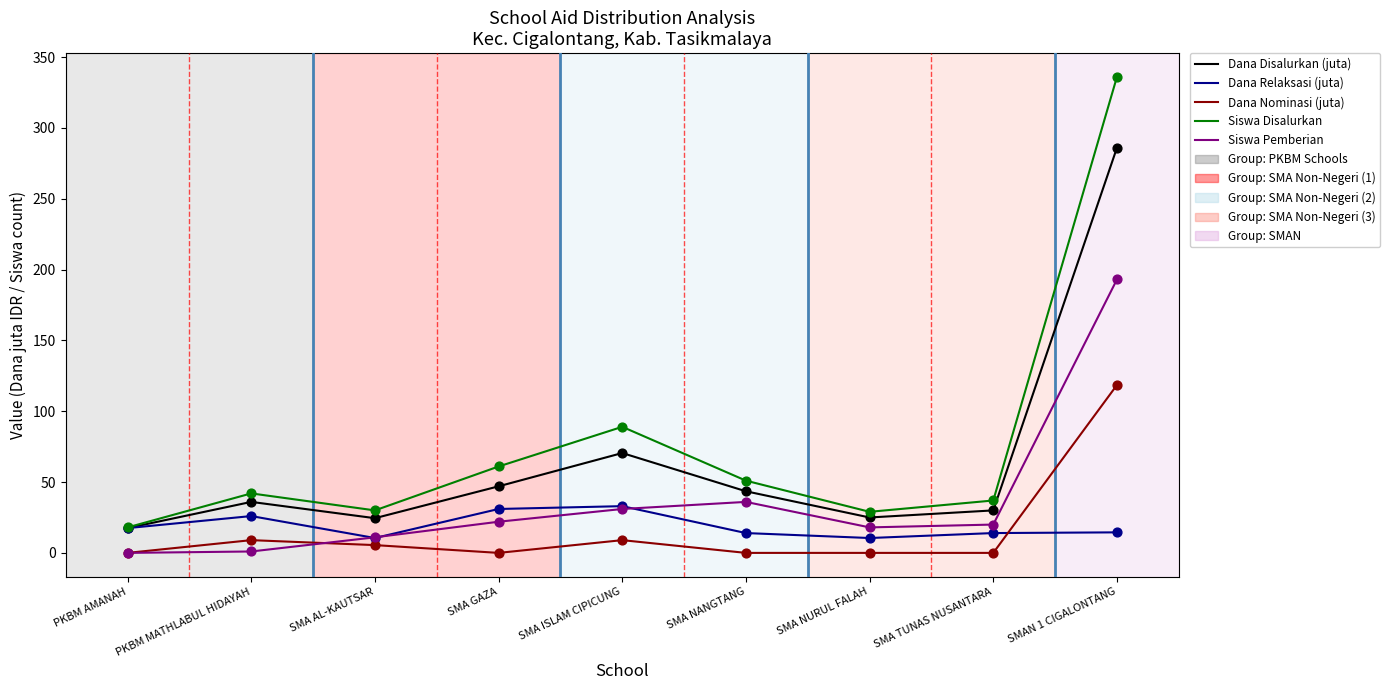

Between PKBM MATHLABUL HIDAYAH and SMA ISLAM CIPICUNG, which series saw the biggest shift?

Siswa Disalurkan